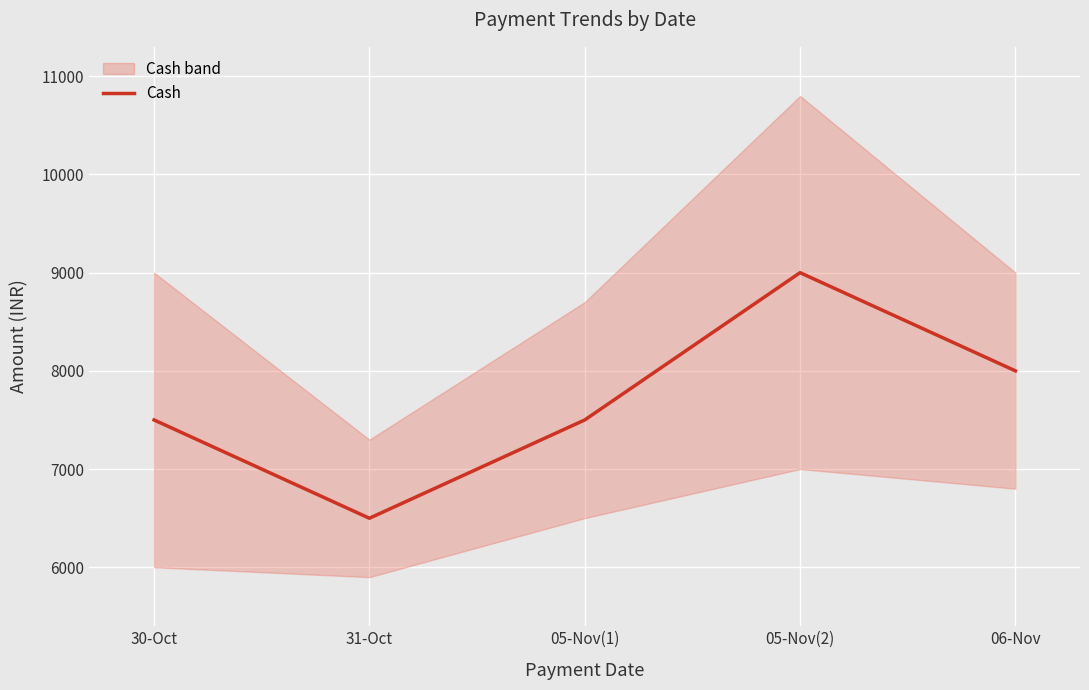

Reading left to right, transcribe all the data shown in this chart.

7500	6499	7500	9000	8000